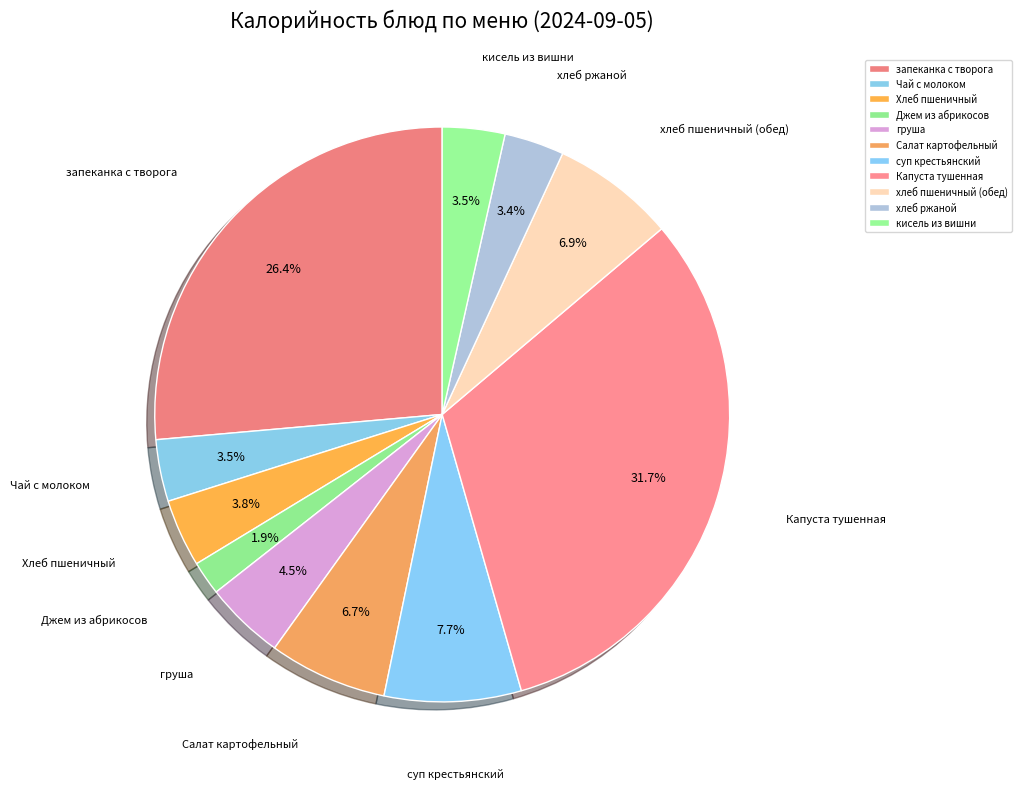

How many segments does this pie chart have?

11